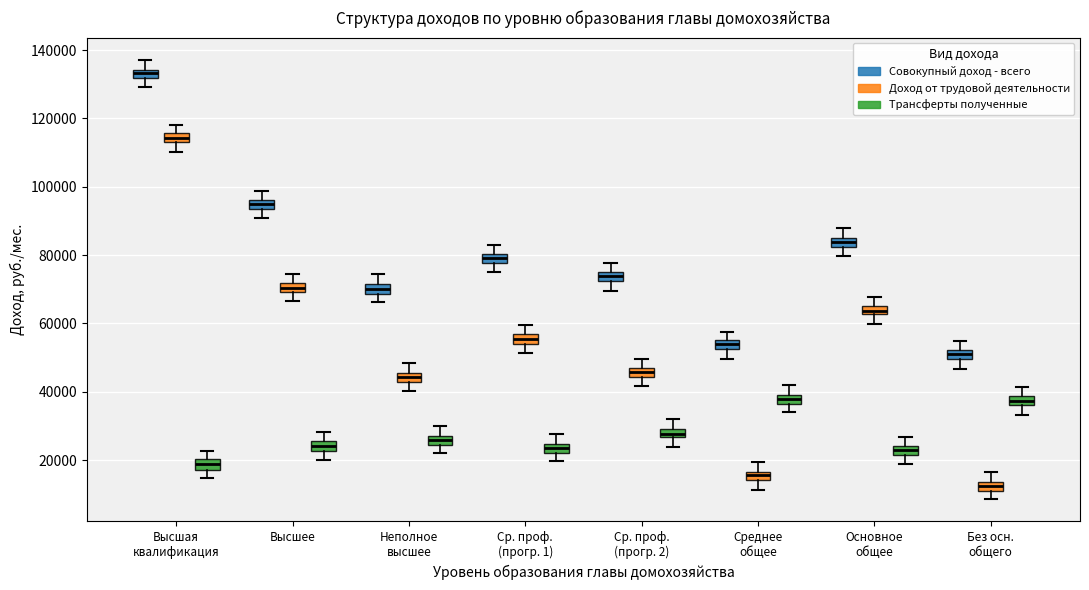

Where is the upper edge of the box for Среднее общее (Трансферты полученные) on the y-axis? The values are not printed on the chart, so give them approximately, as read against the axis.

40000